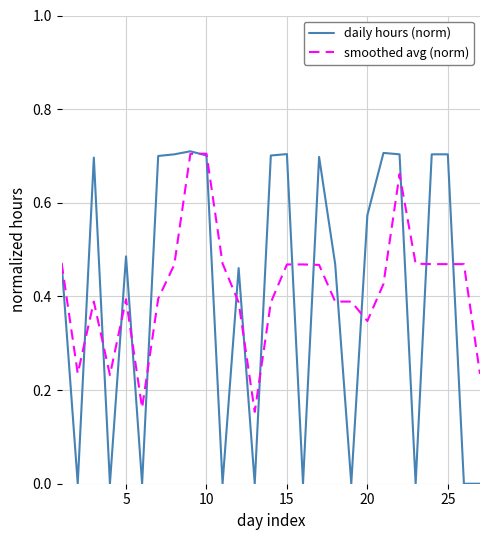

Which series has the widest spread of values?

daily hours (norm)